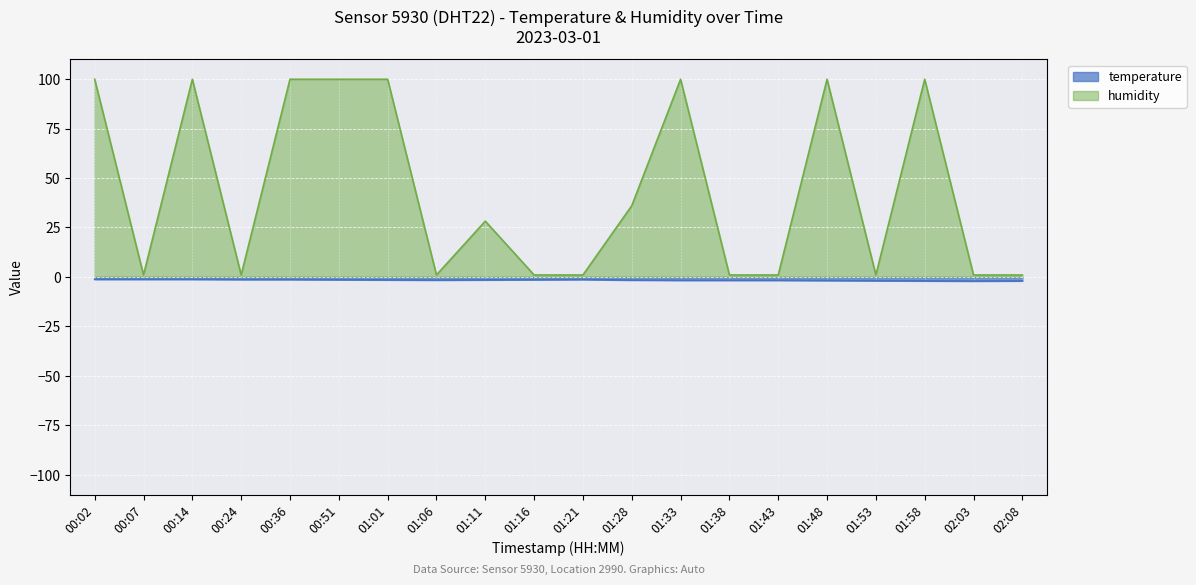

Reading left to right, what are all the values shown in this chart?

temperature: -1.2	-1.2	-1.2	-1.3	-1.3	-1.4	-1.5	-1.6	-1.5	-1.4	-1.3	-1.6	-1.7	-1.7	-1.7	-1.8	-1.9	-2.0	-2.1	-2.0
humidity: 99.9	1.0	99.9	1.0	99.9	99.9	99.9	1.0	28.2	1.0	1.0	36.0	99.9	1.0	1.0	99.9	1.0	99.9	1.0	1.0